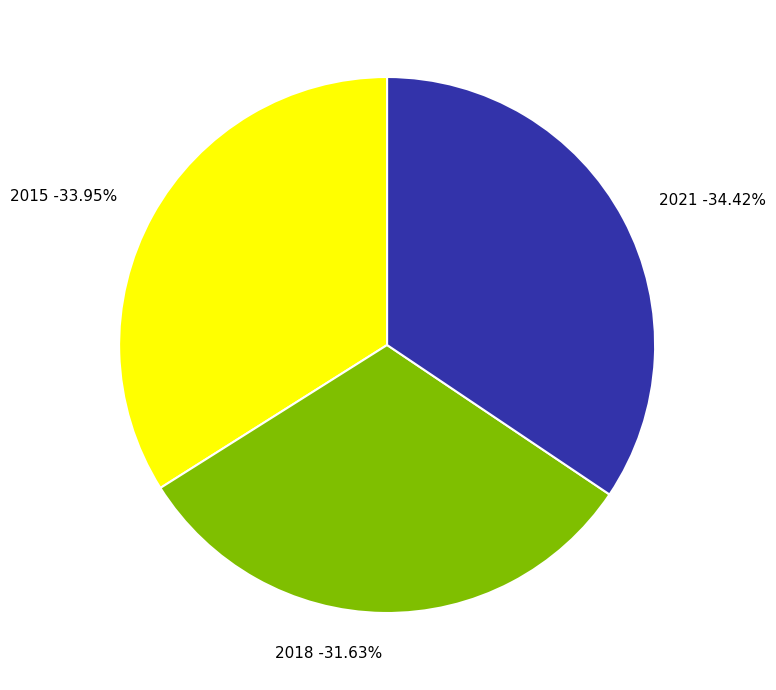

What percentage is the 2018 slice, to the nearest percent?

32%